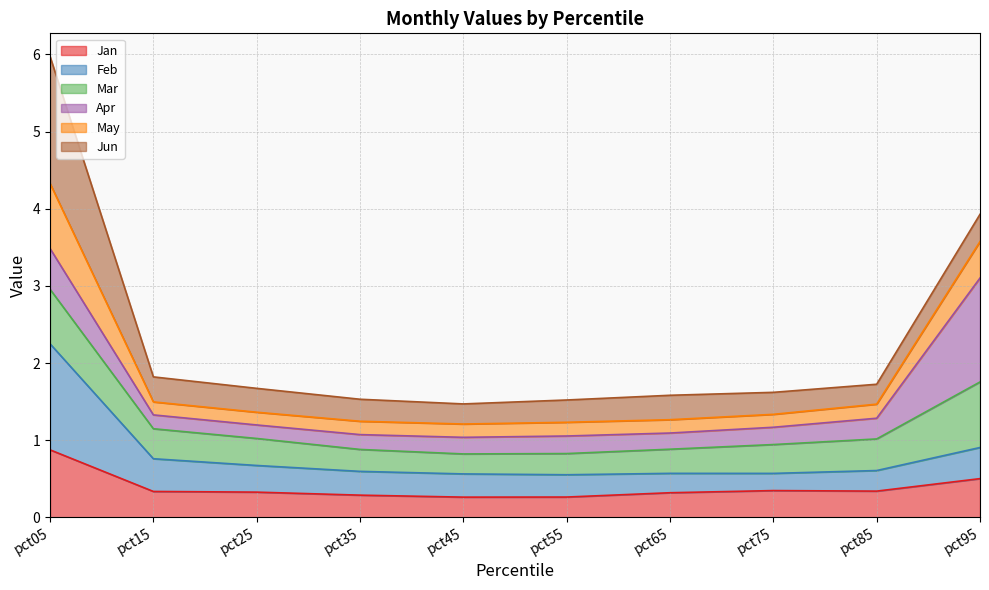

What is the average value of the Jan series?

0.4